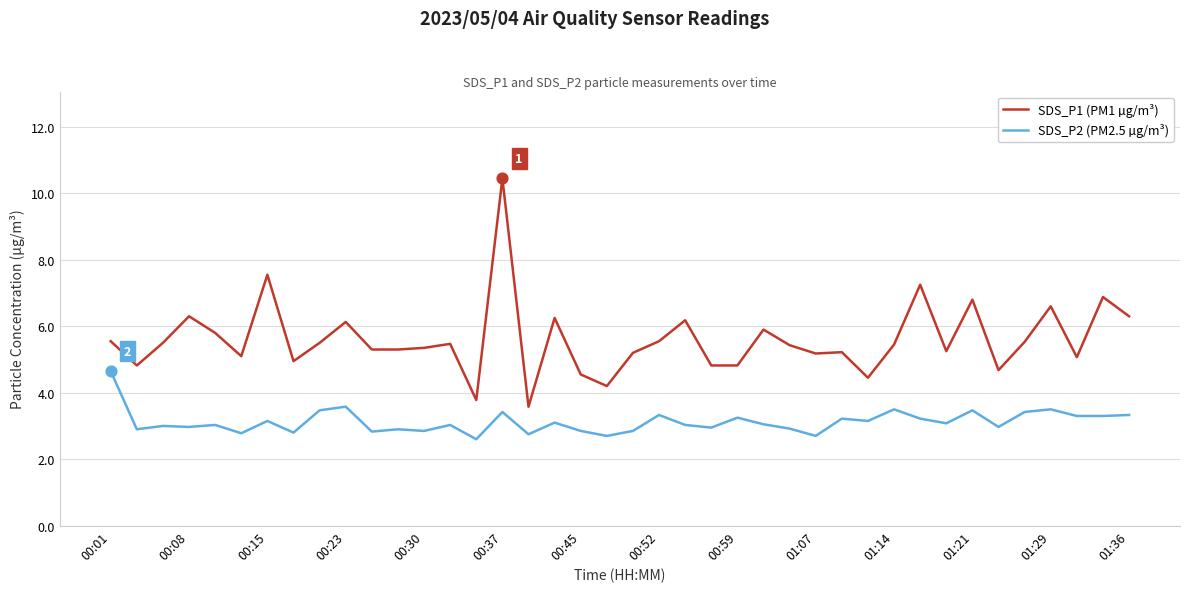

Which series has the largest total across all categories?

SDS_P1 (PM1 µg/m³)